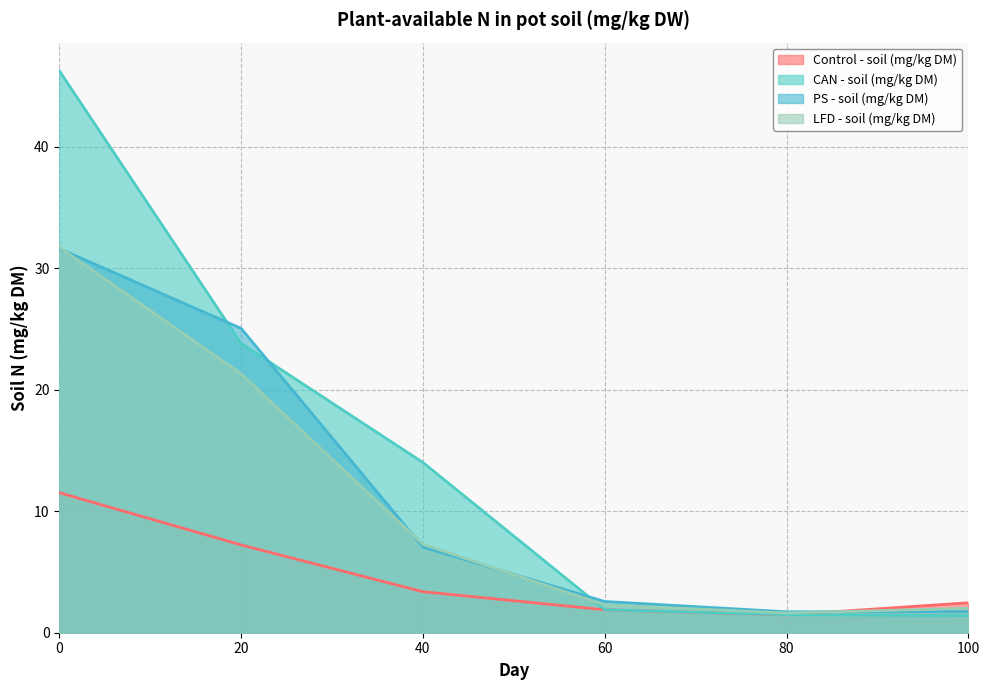

How many series are shown in this chart?

4